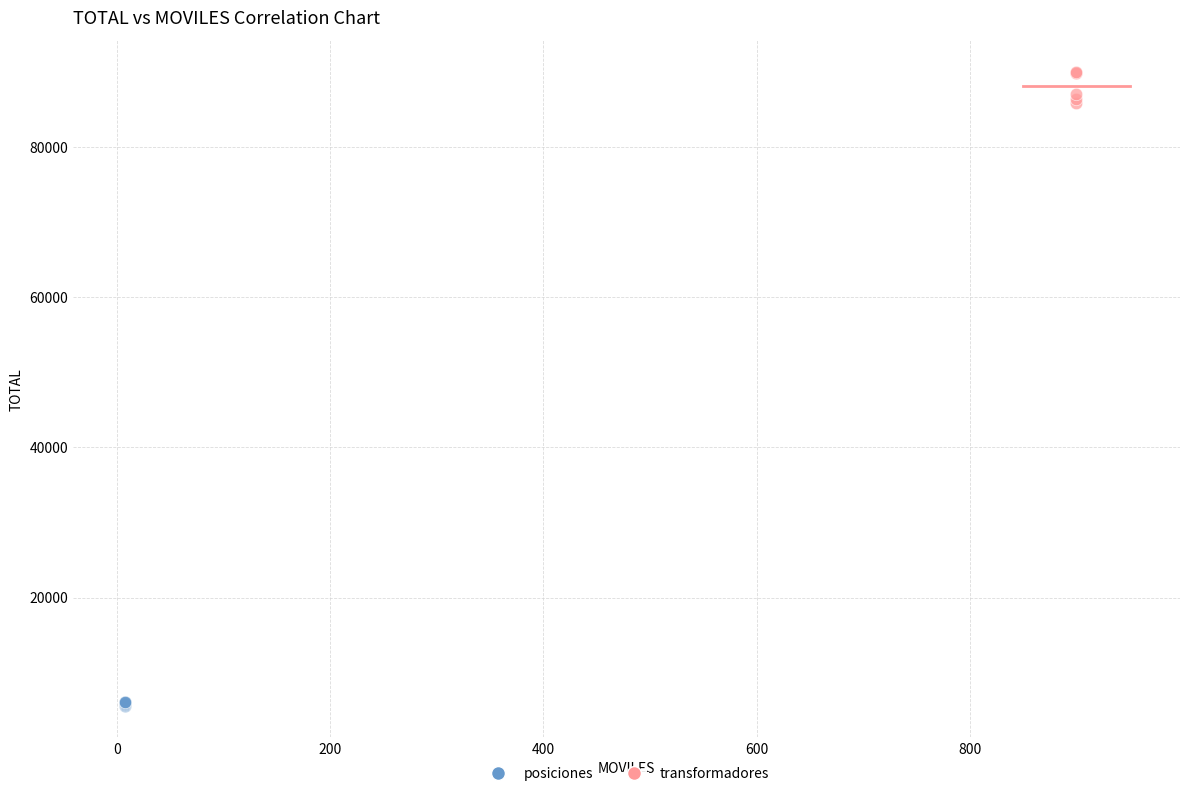

Which series contains the highest Y value?

transformadores